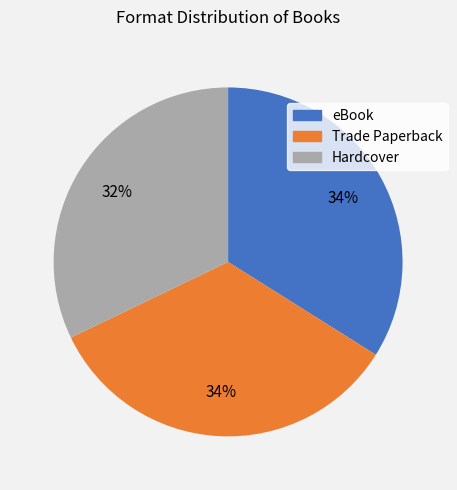

How many slices are in this pie chart?

3